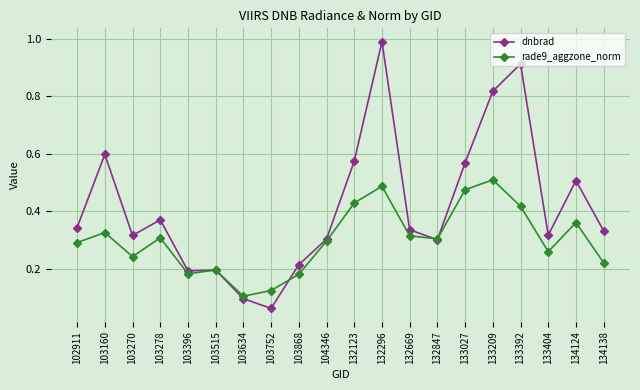

What are all the series names shown in the legend?

dnbrad, rade9_aggzone_norm